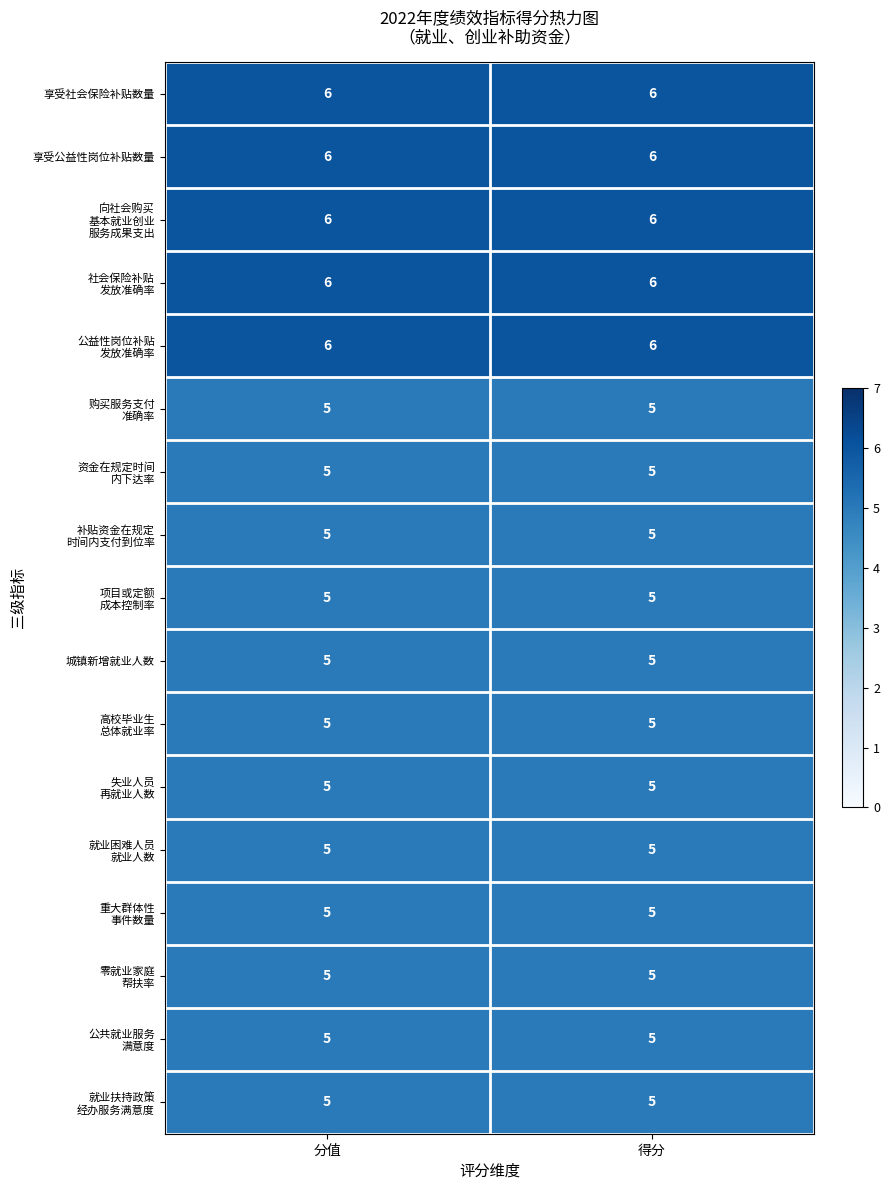

The value of 享受公益性岗位补贴数量 at 分值 is 3. True or false?

False